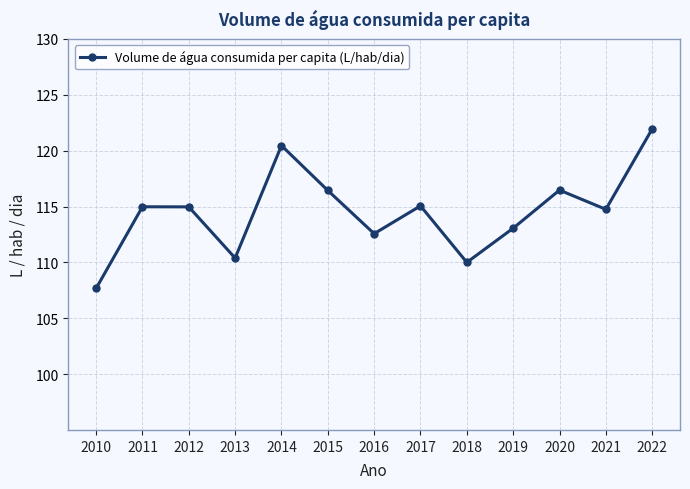

How many points are higher than both their immediate neighbors (excluding endpoints)?

4